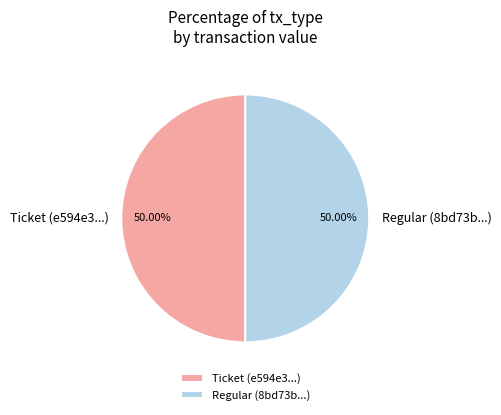

To the nearest percent, what is the difference between the largest and smallest slice percentages?

0%